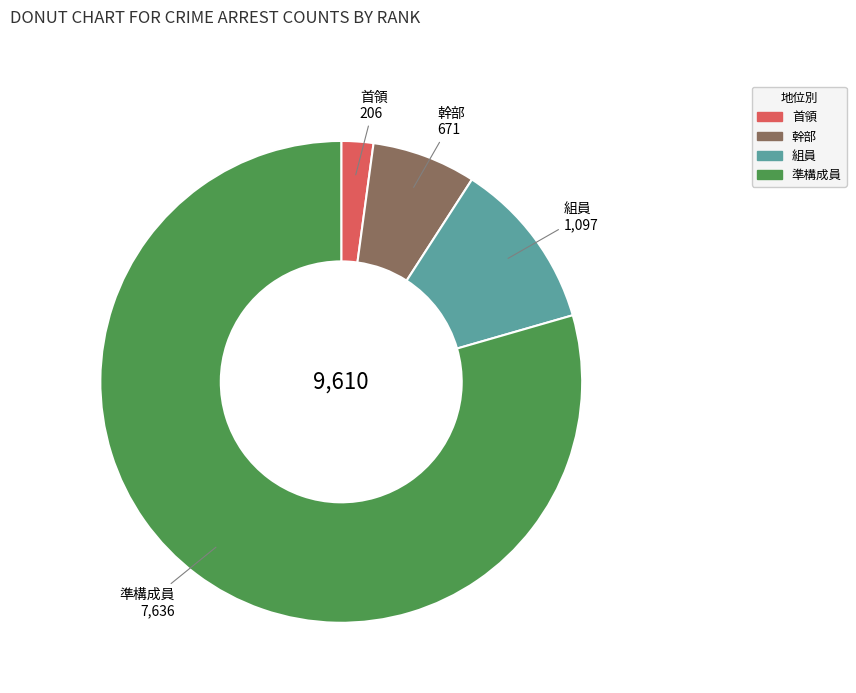

Which has a higher value, 準構成員 or 幹部?

準構成員